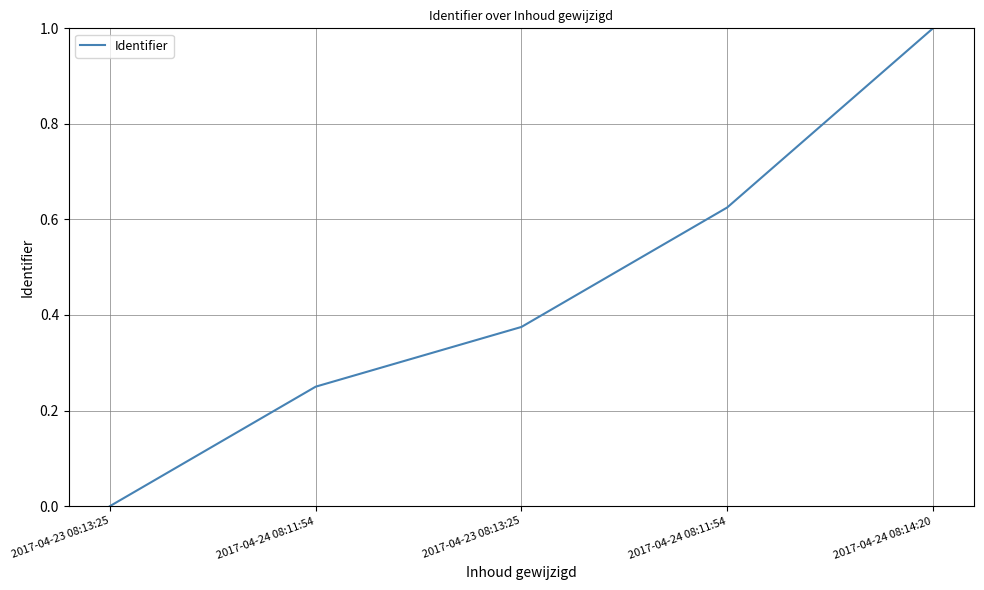

What is the label of the 5th point from the left?

2017-04-24 08:14:20